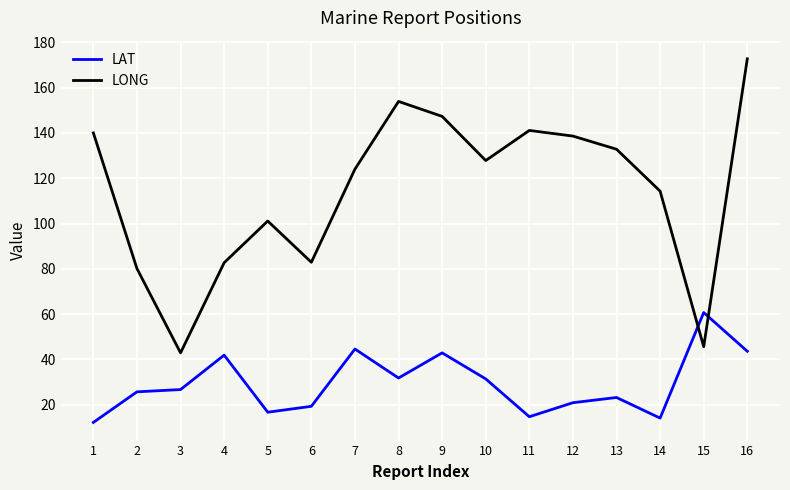

Which series has the largest total across all categories?

LONG